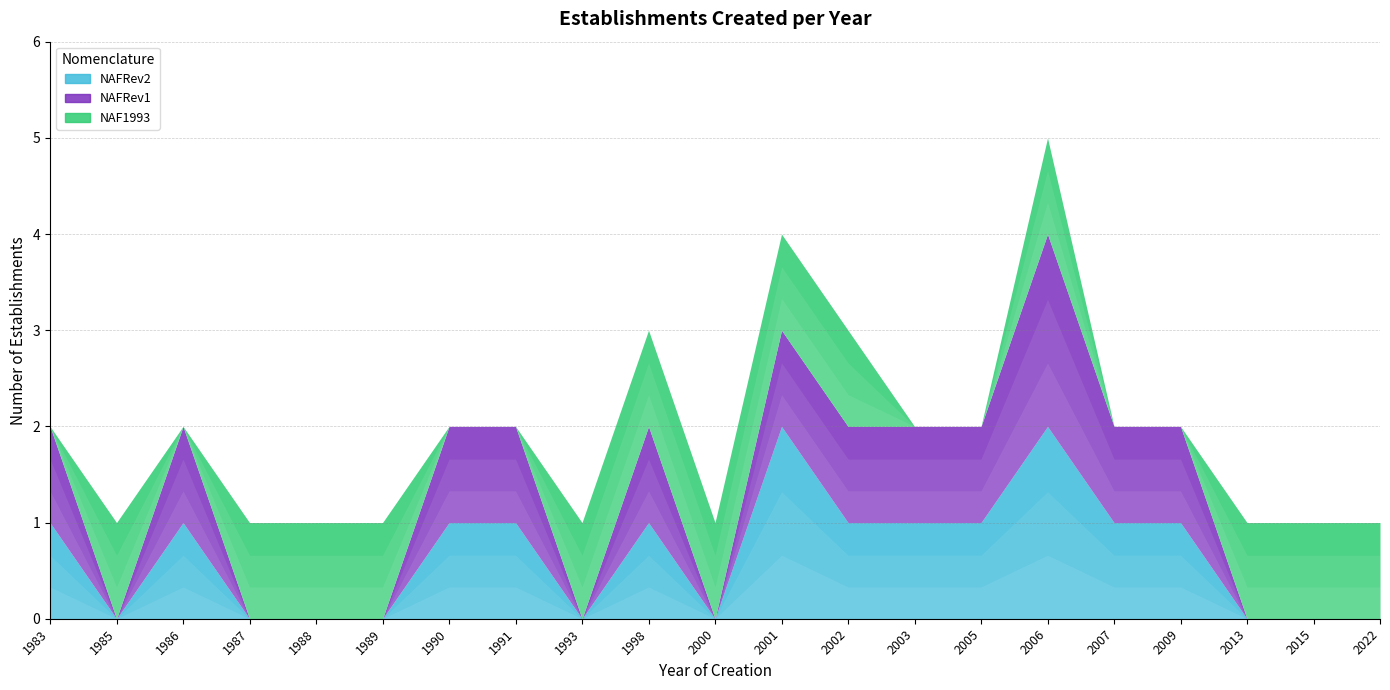

The chart shows a value of 5 at 2006. True or false?

True